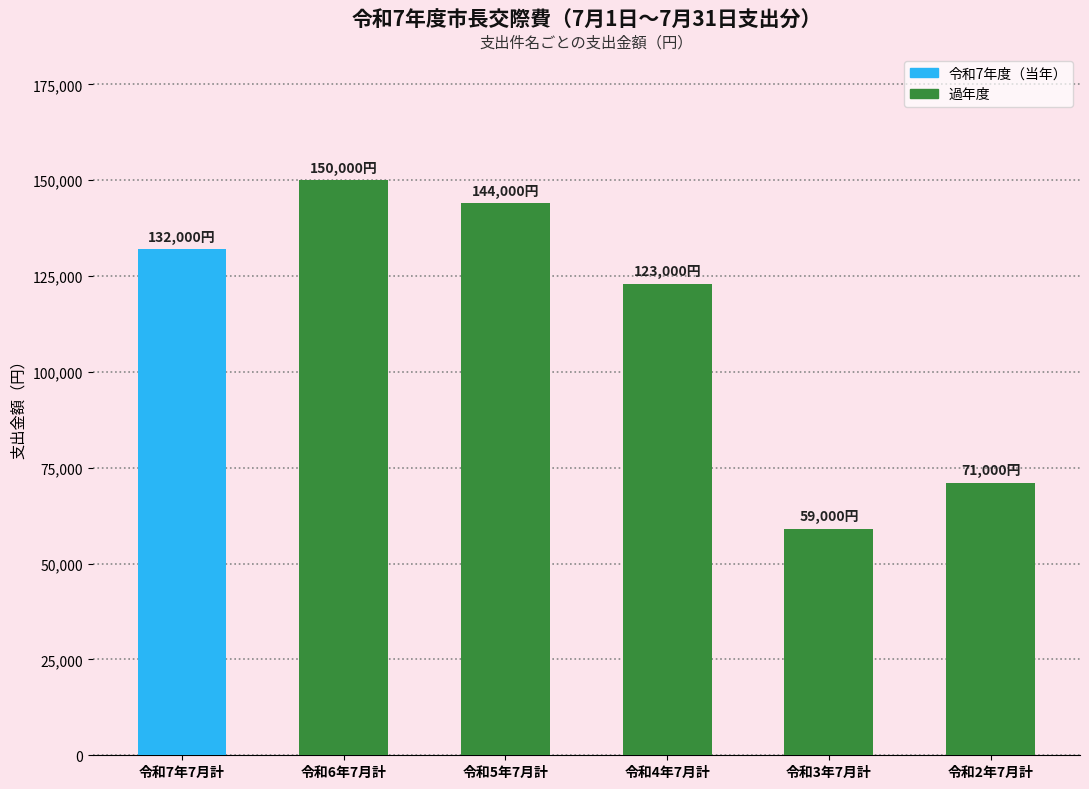

Which label corresponds to the smallest value in the chart?

令和3年7月計